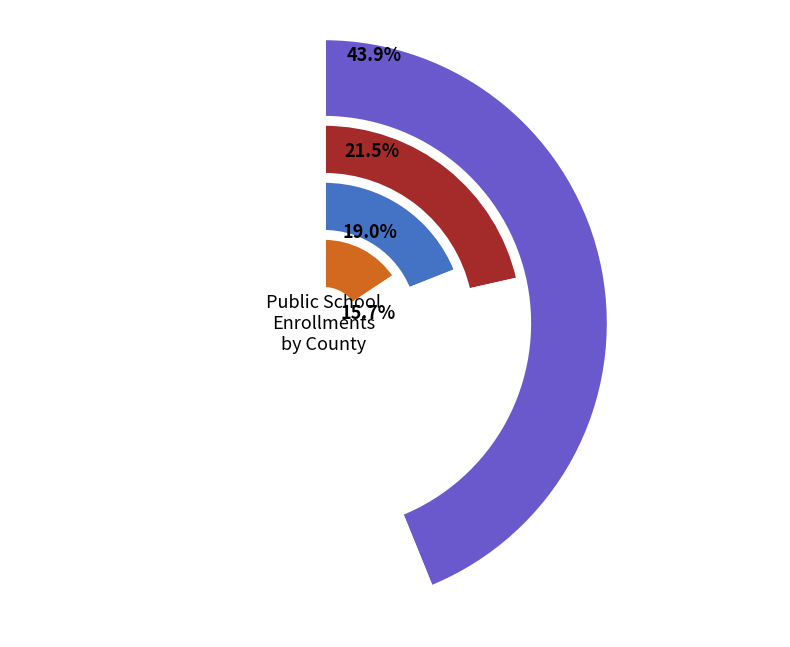

Is it true that Berks is 5% of the pie?

False